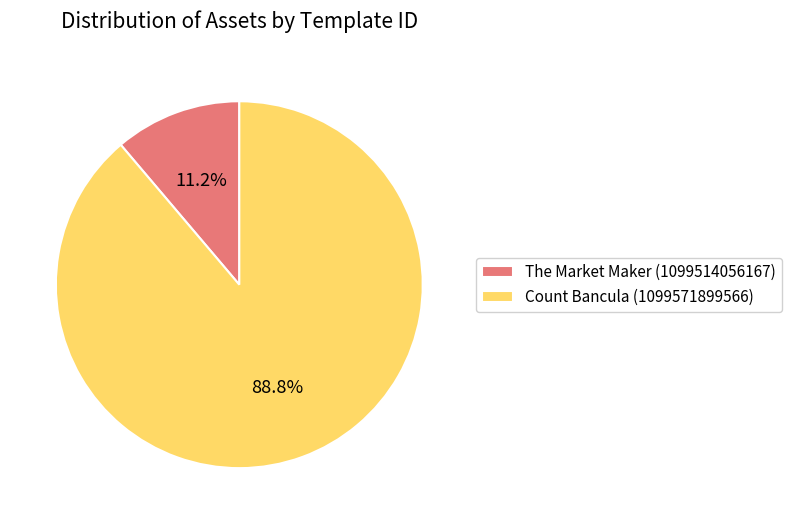

How many slices are in this pie chart?

2